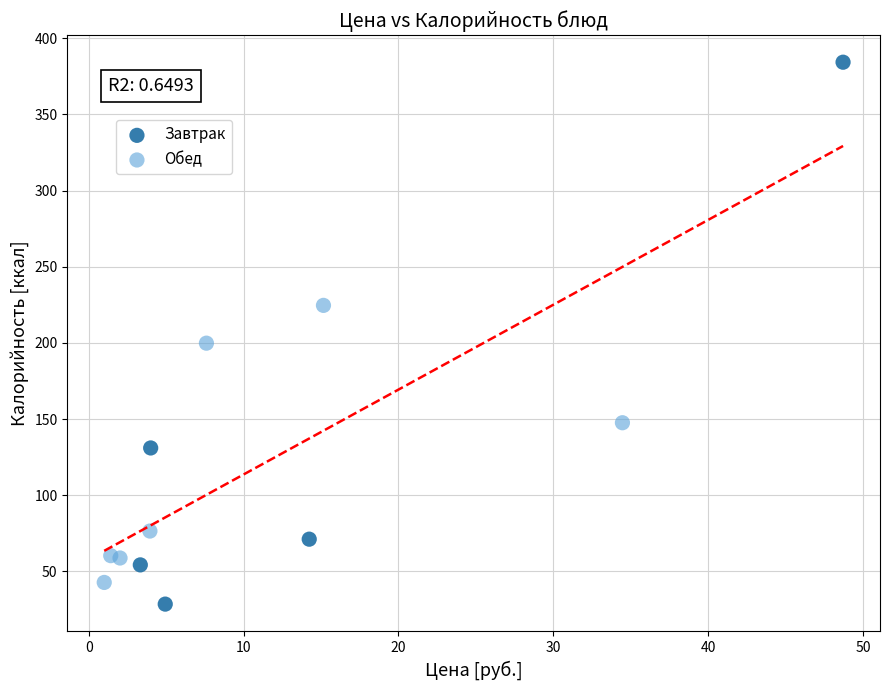

Which series reaches the maximum Y coordinate?

Завтрак